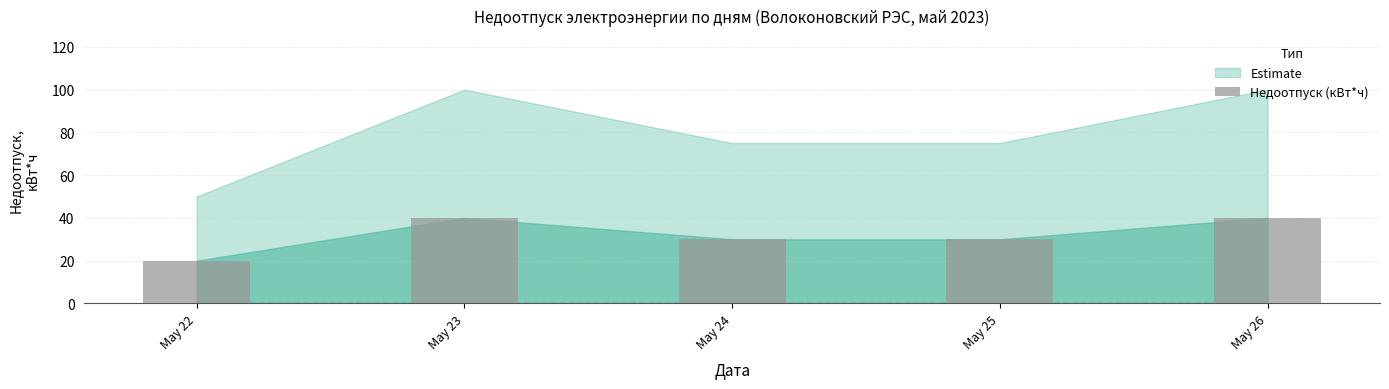

What is the value of the 4th bar from the left?

30